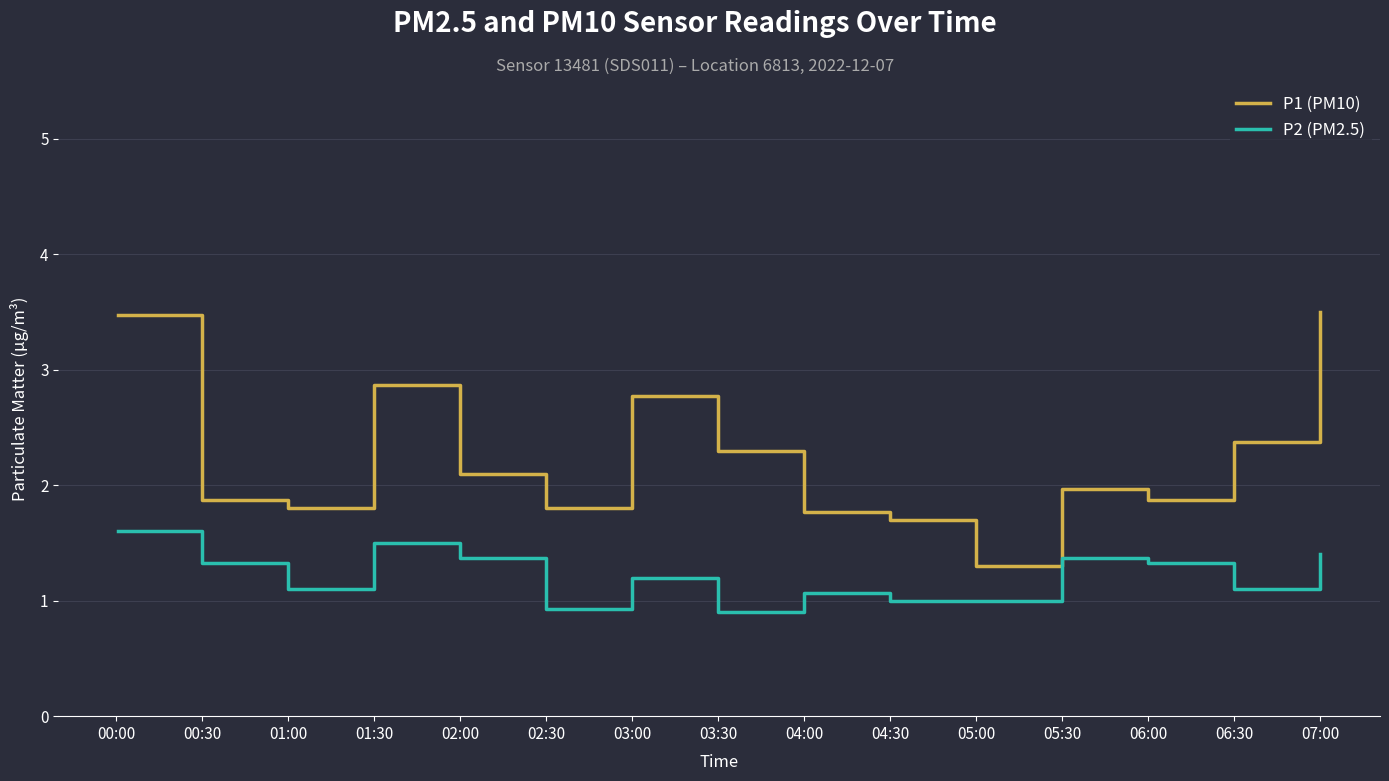

What is the highest value of the P1 (PM10) series?

3.5